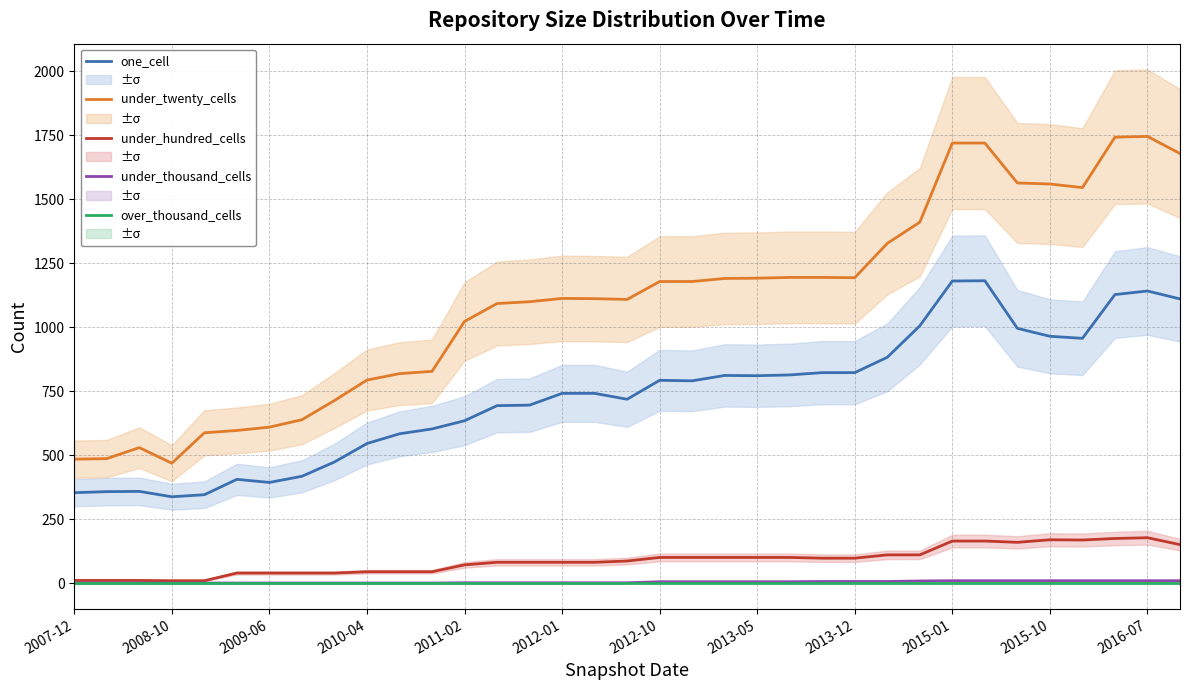

What are all the series names shown in the legend?

one_cell, under_twenty_cells, under_hundred_cells, under_thousand_cells, over_thousand_cells